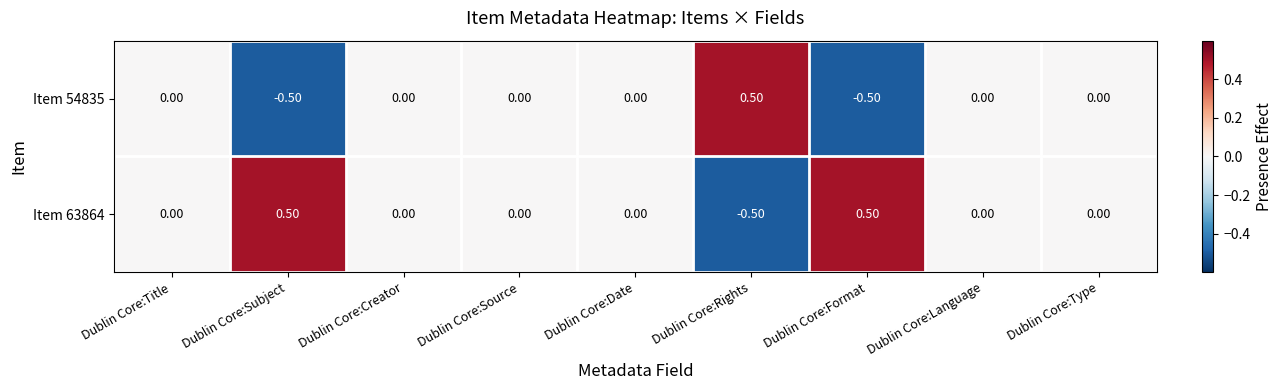

Which category has the highest value in the Item 54835 series?

Dublin Core:Rights